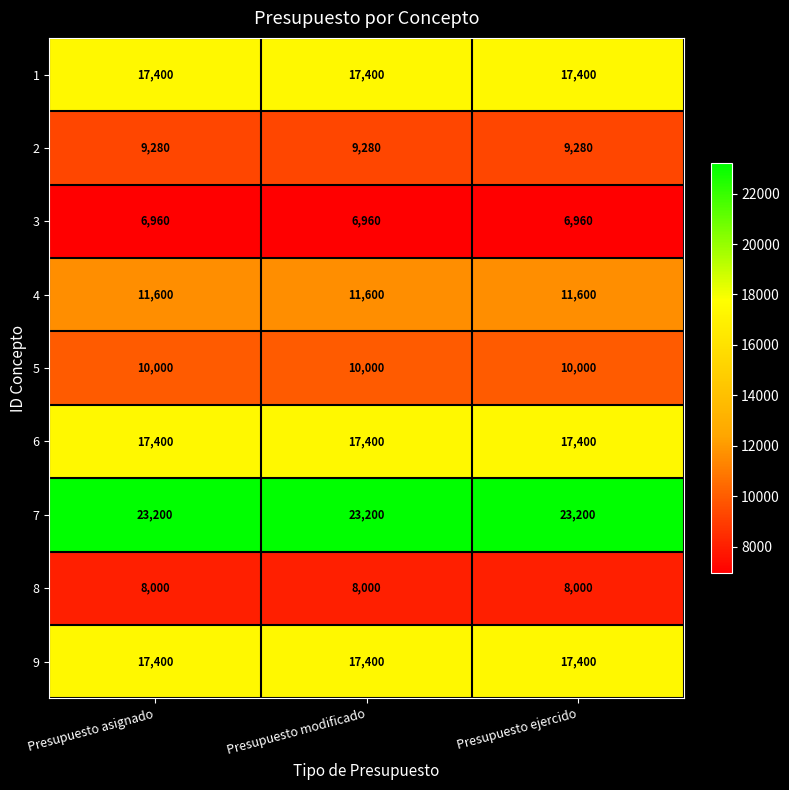

What is the sum of all 9 values?

52200